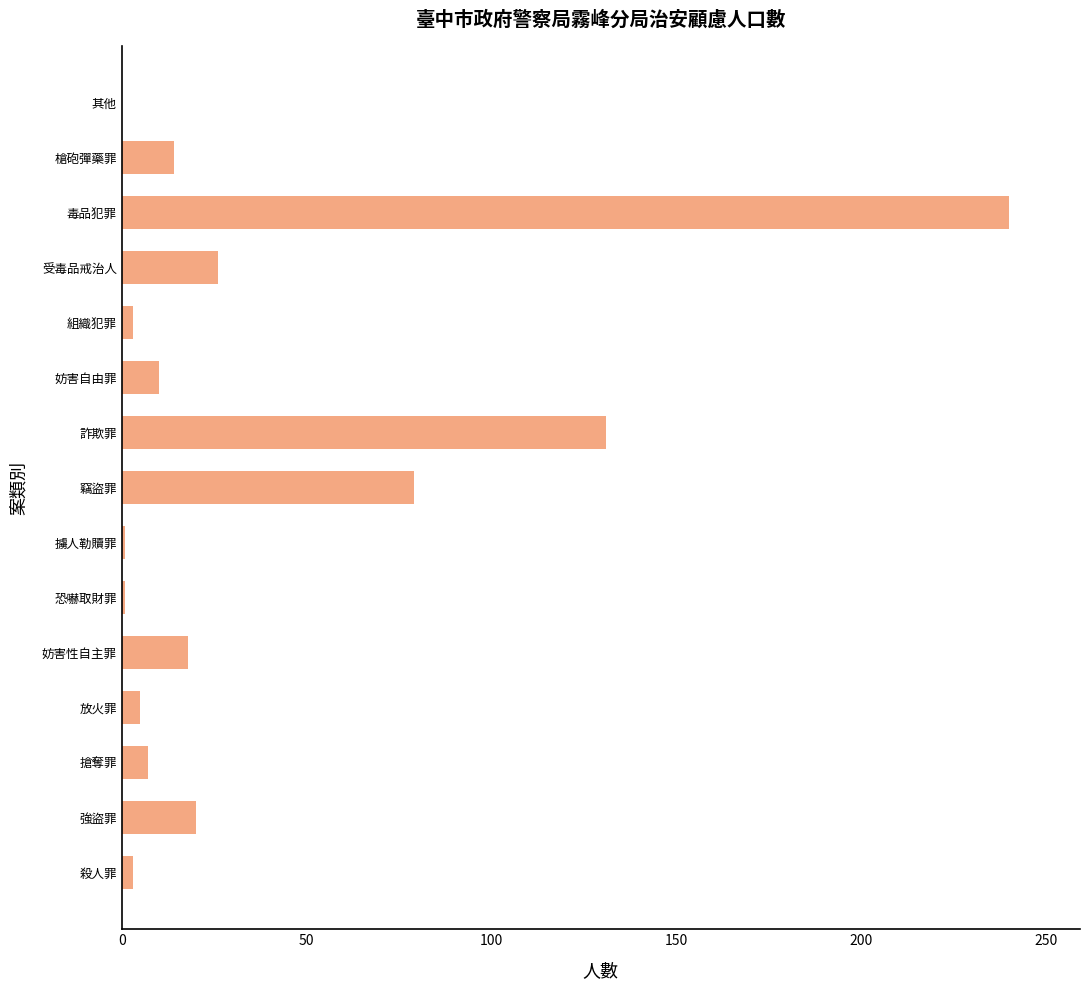

Is it true that the value at 詐欺罪 is 131?

True